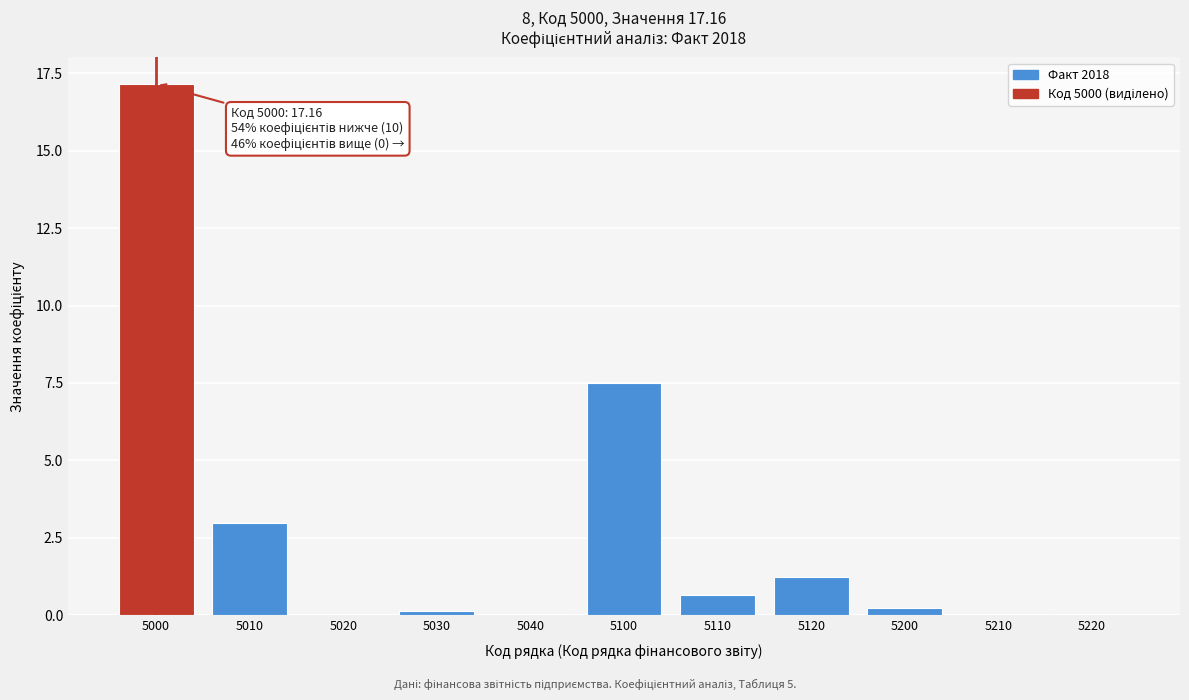

What is the sum of the values at 5110 and 5010?

3.6